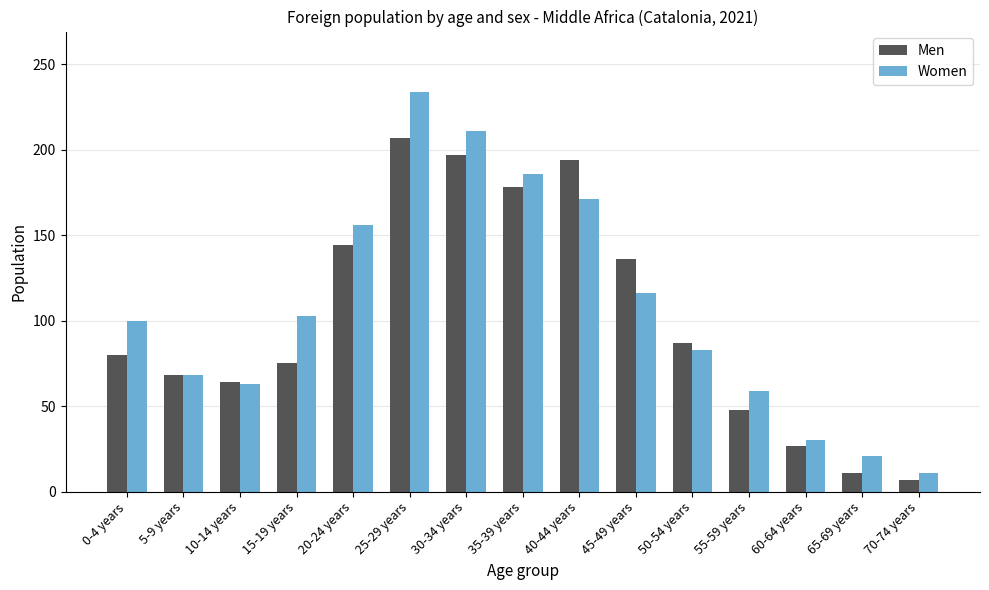

What value does the Women series have at 25-29 years, to the nearest 5?

235